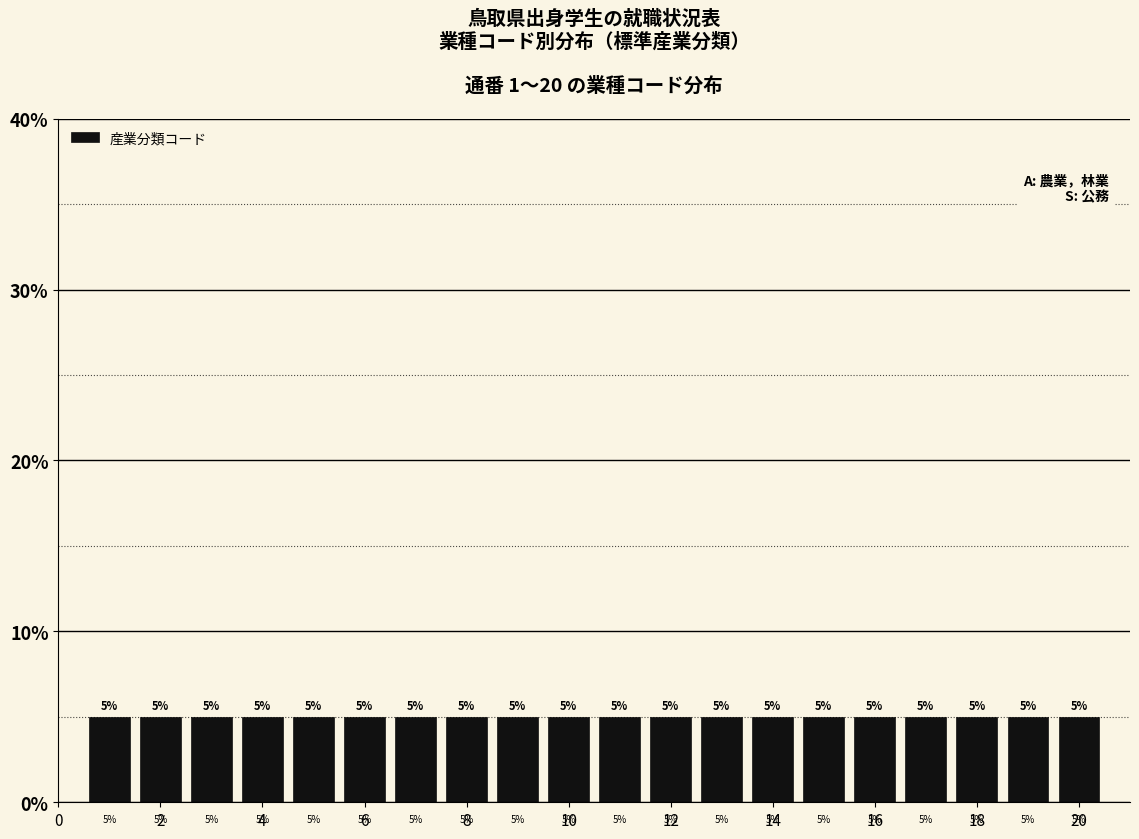

What is the height of the bar covering 9.5 to 10.5 on the x-axis? The bar edges are not printed on the chart, so give them approximately, as read against the axis.

5